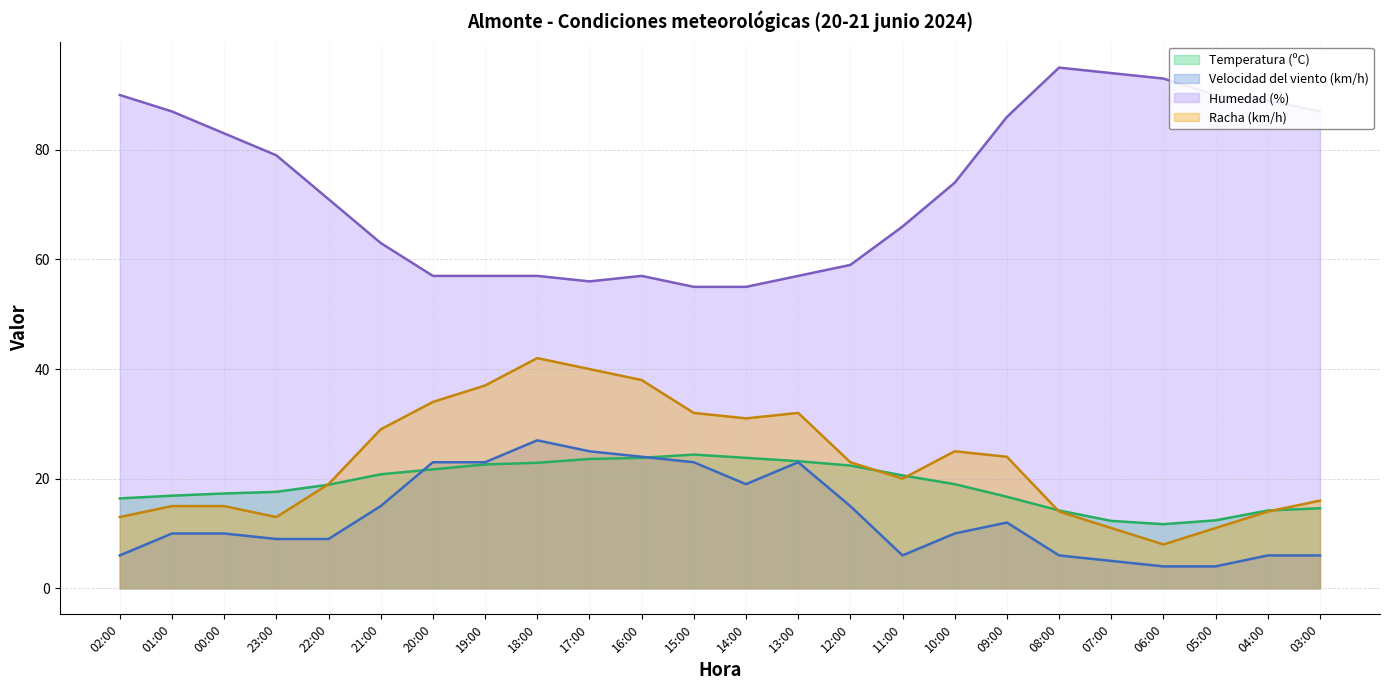

In Racha (km/h), how many points are lower than both neighbors (excluding endpoints)?

4